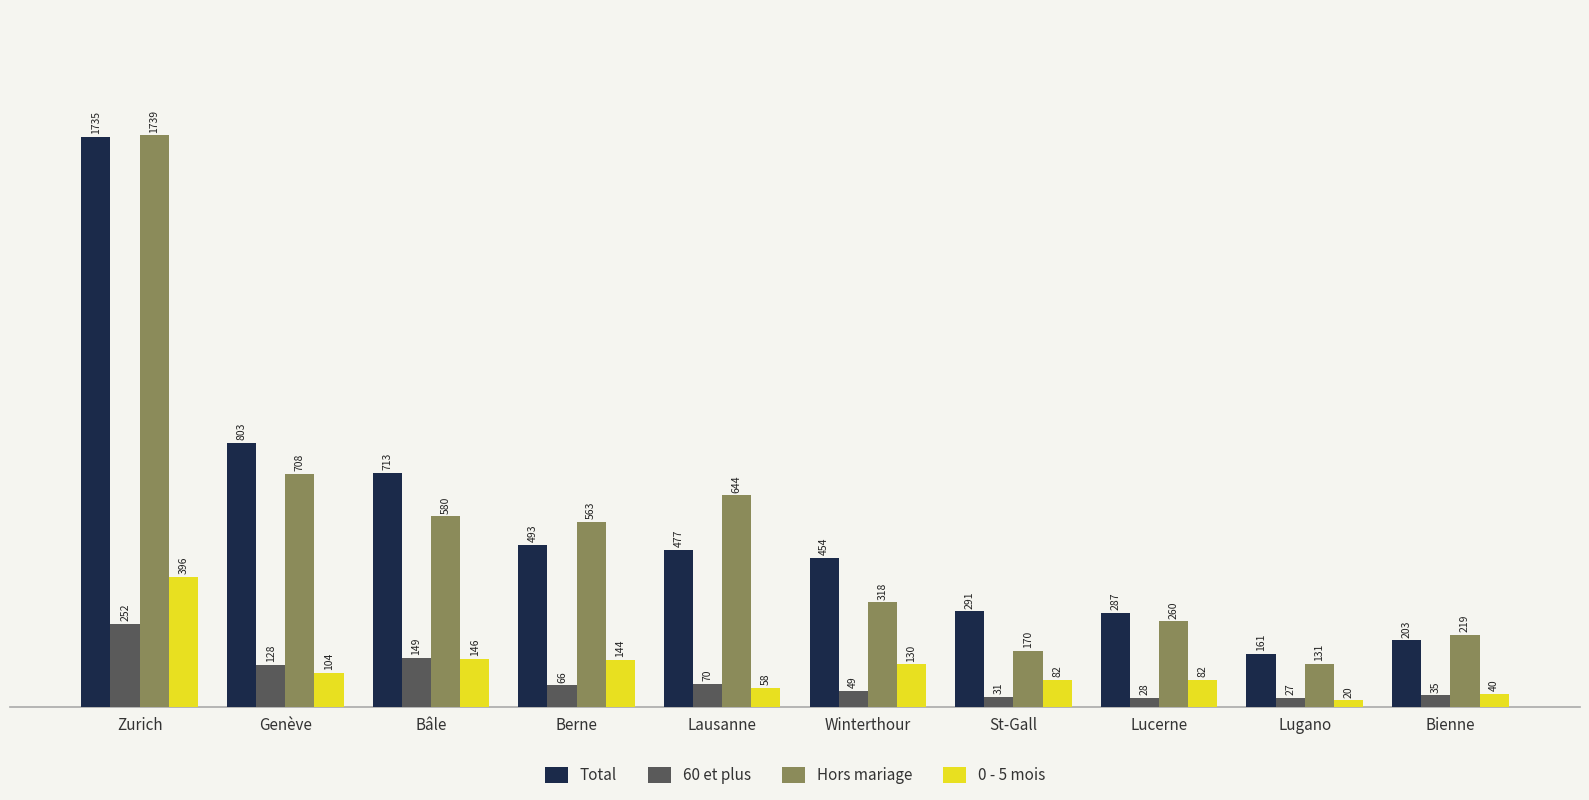

Between Berne and St-Gall, which series saw the biggest shift?

Hors mariage